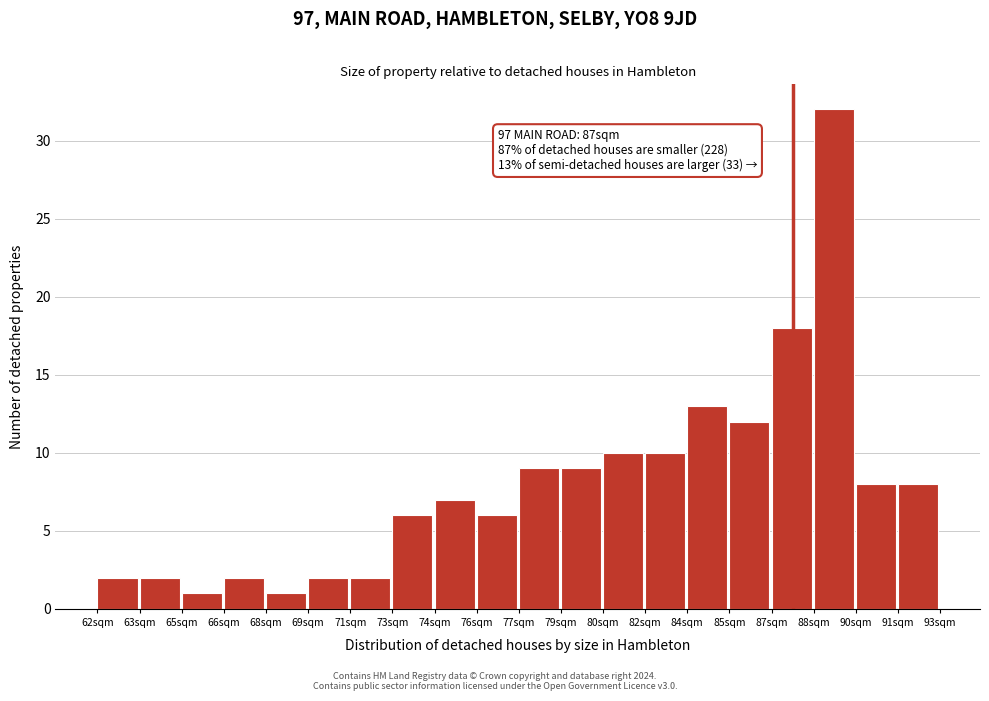

Reading left to right, transcribe all the data shown in this chart.

2	2	1	2	1	2	2	6	7	6	9	9	10	10	13	12	18	32	8	8